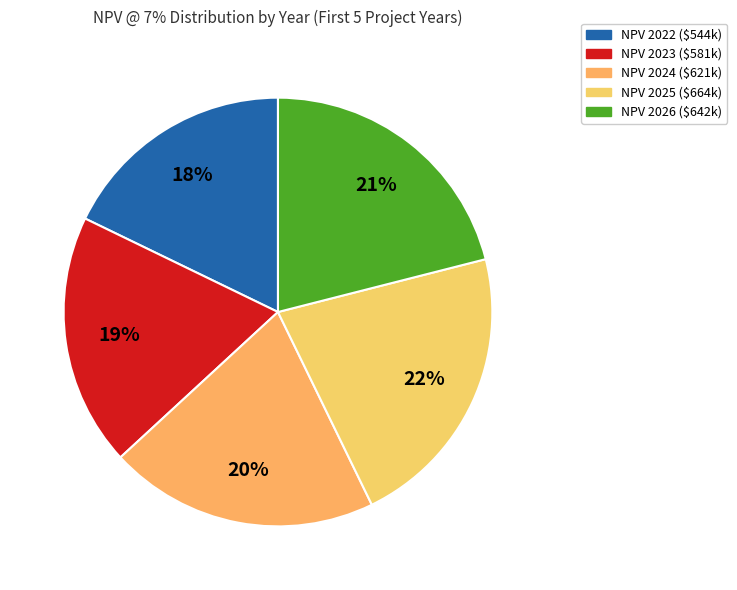

Is there a majority slice in this chart?

No